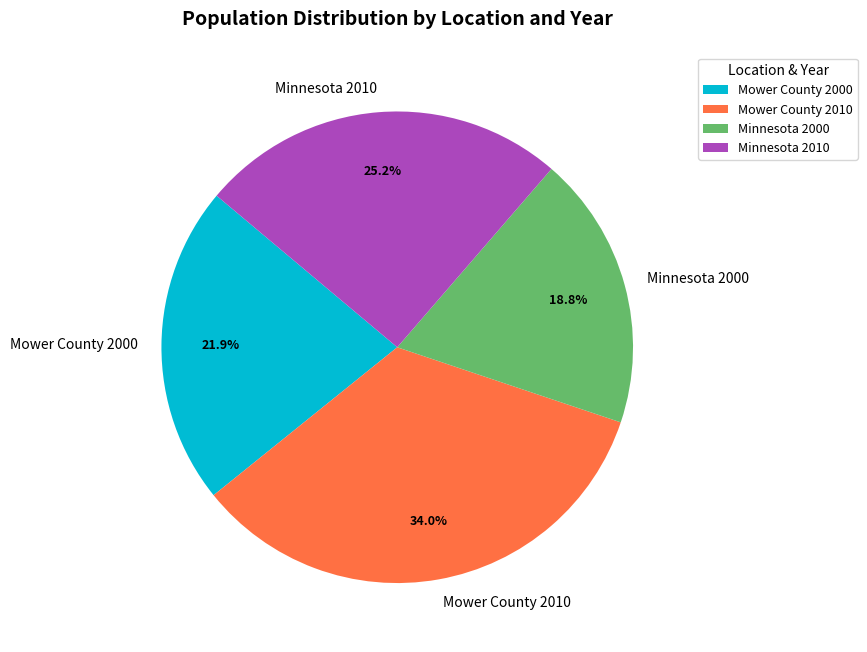

Rank the categories by value from highest to lowest.

Mower County 2010, Minnesota 2010, Mower County 2000, Minnesota 2000